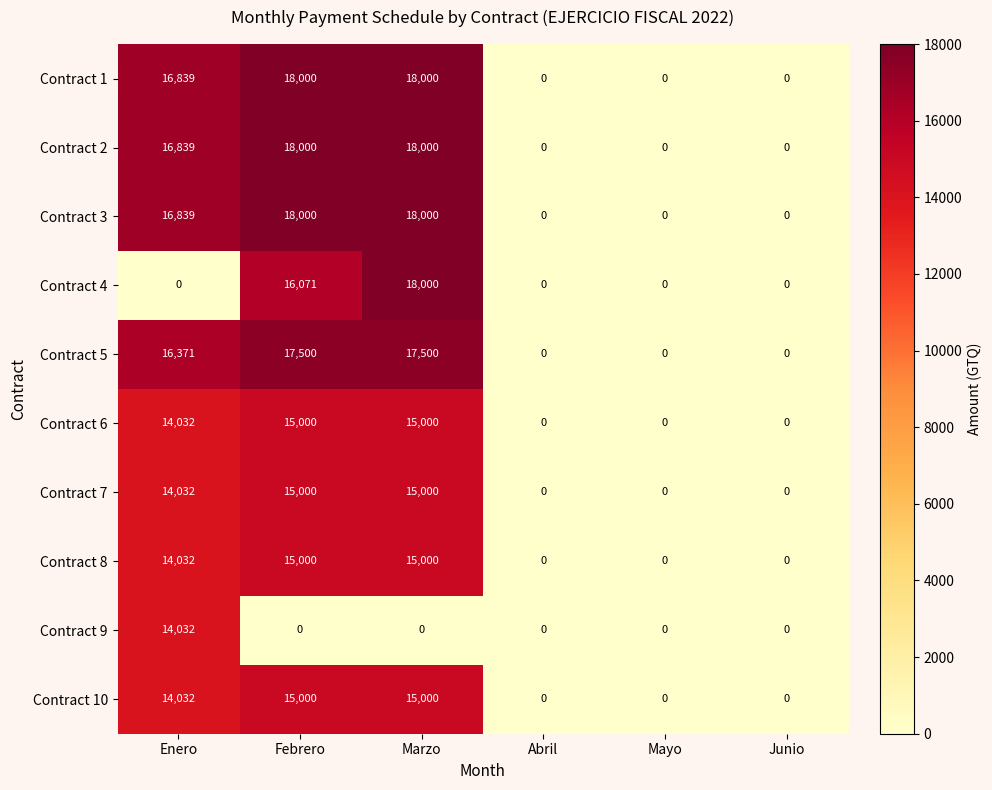

What is the greatest value displayed?

18000